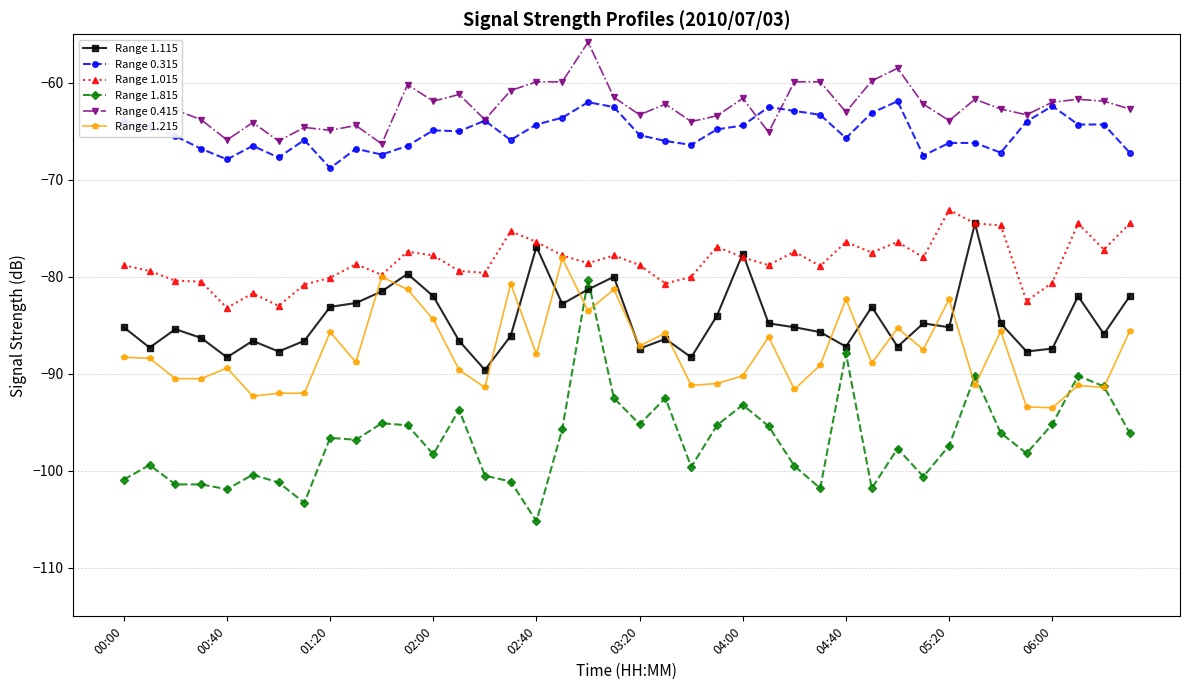

Which series has the largest total across all categories?

Range 0.415